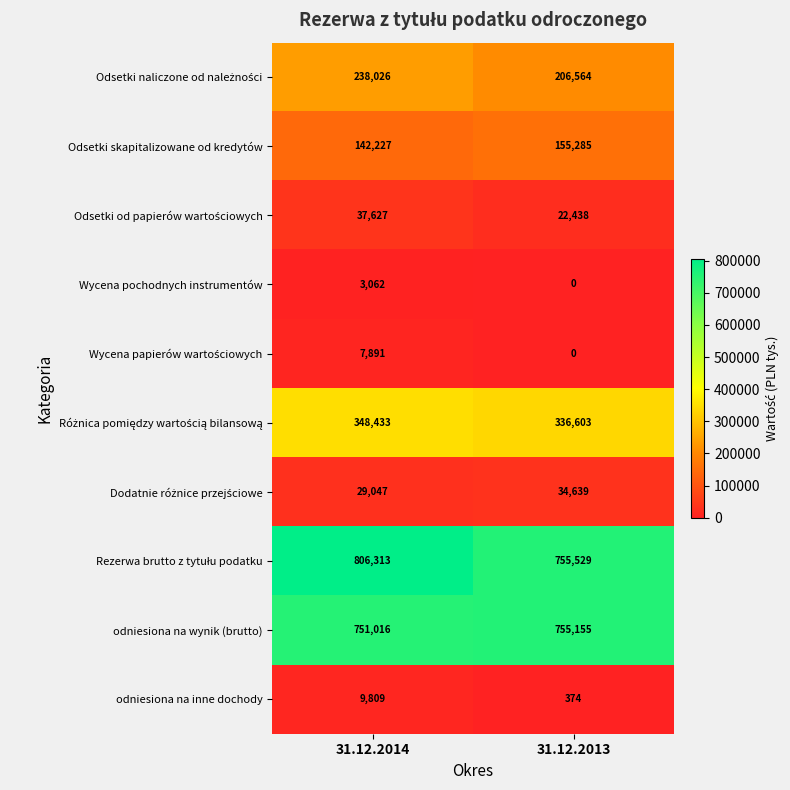

Which category has the highest value across all series?

31.12.2014